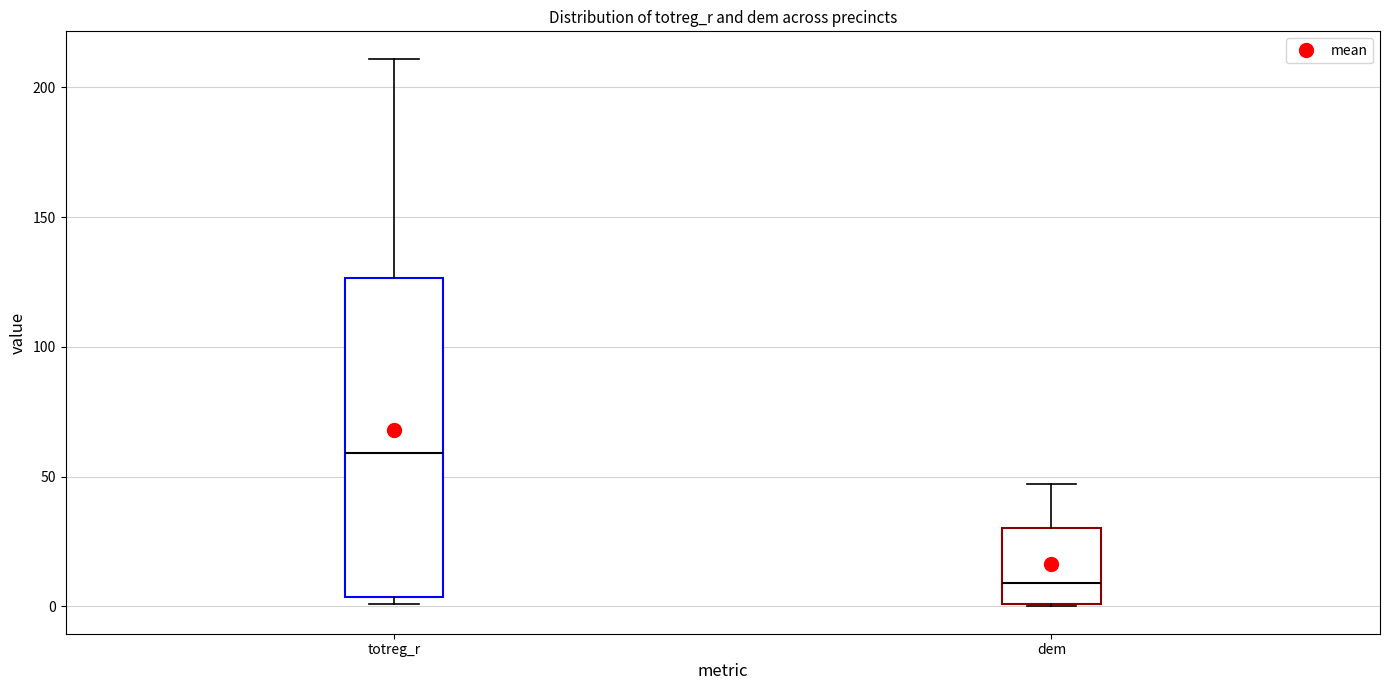

Which box has the highest median line?

totreg_r